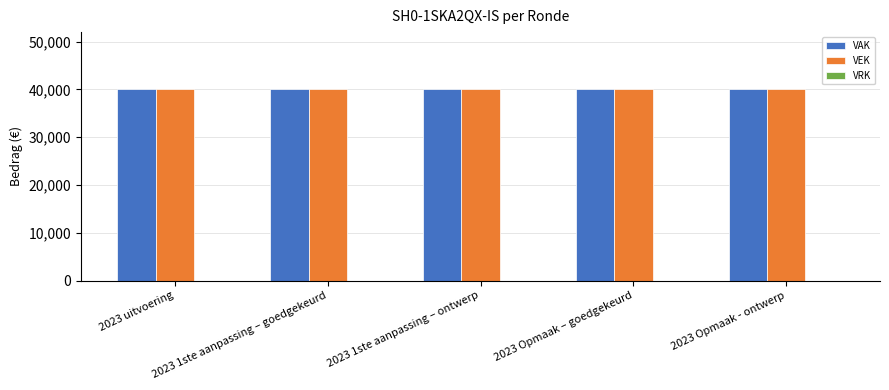

Reading left to right, what are all the values shown in this chart?

VAK: 40000	40000	40000	40000	40000
VEK: 40000	40000	40000	40000	40000
VRK: 0	0	0	0	0